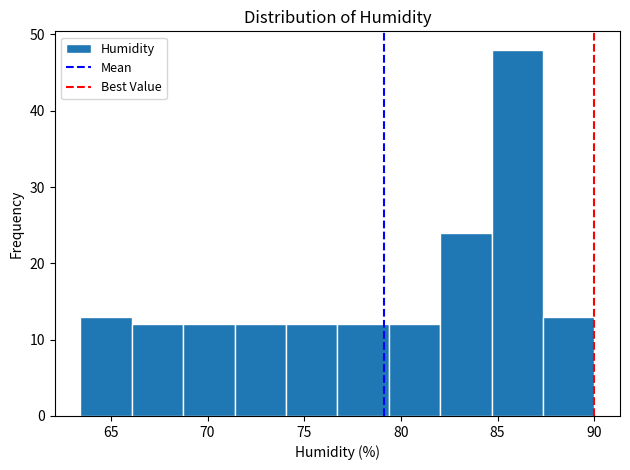

Reading left to right, transcribe this chart: for each bar, give the range it covers on the x-axis and its height. Neither the bar edges nor the heights are printed on the chart, so give them approximately, as read against the axes.

63.5 to 66.0: 13
66.0 to 68.5: 12
68.5 to 71.5: 12
71.5 to 74.0: 12
74.0 to 76.5: 12
76.5 to 79.5: 12
79.5 to 82.0: 12
82.0 to 84.5: 24
84.5 to 87.5: 48
87.5 to 90.0: 13